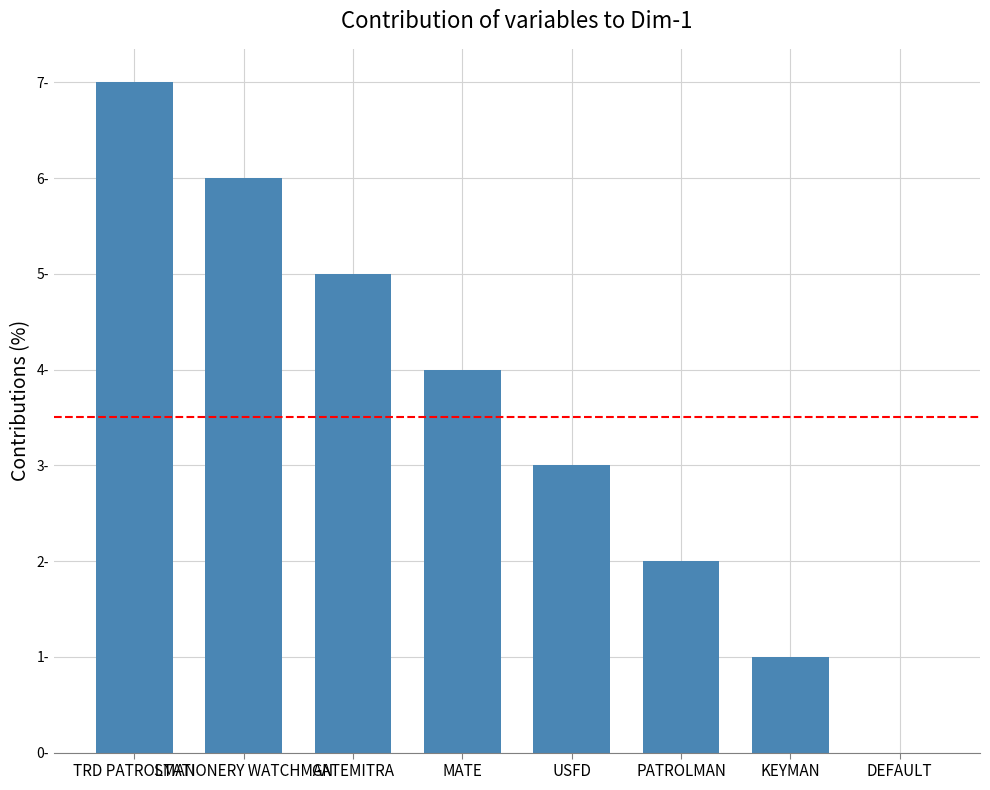

Count the number of categories in the chart.

8